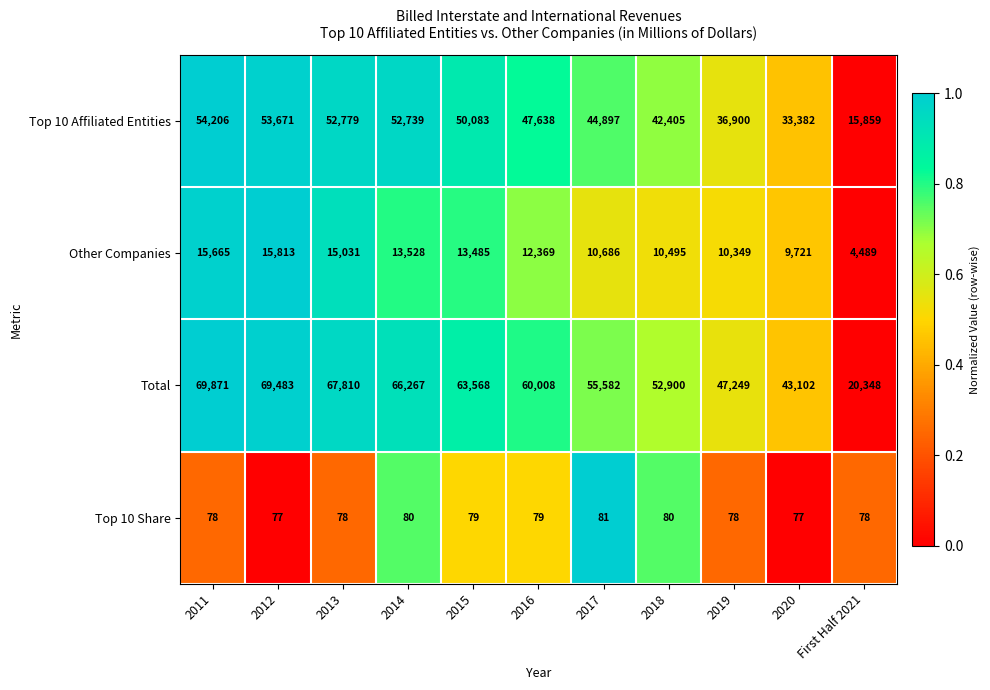

Between 2012 and 2018, which series saw the biggest shift?

Total